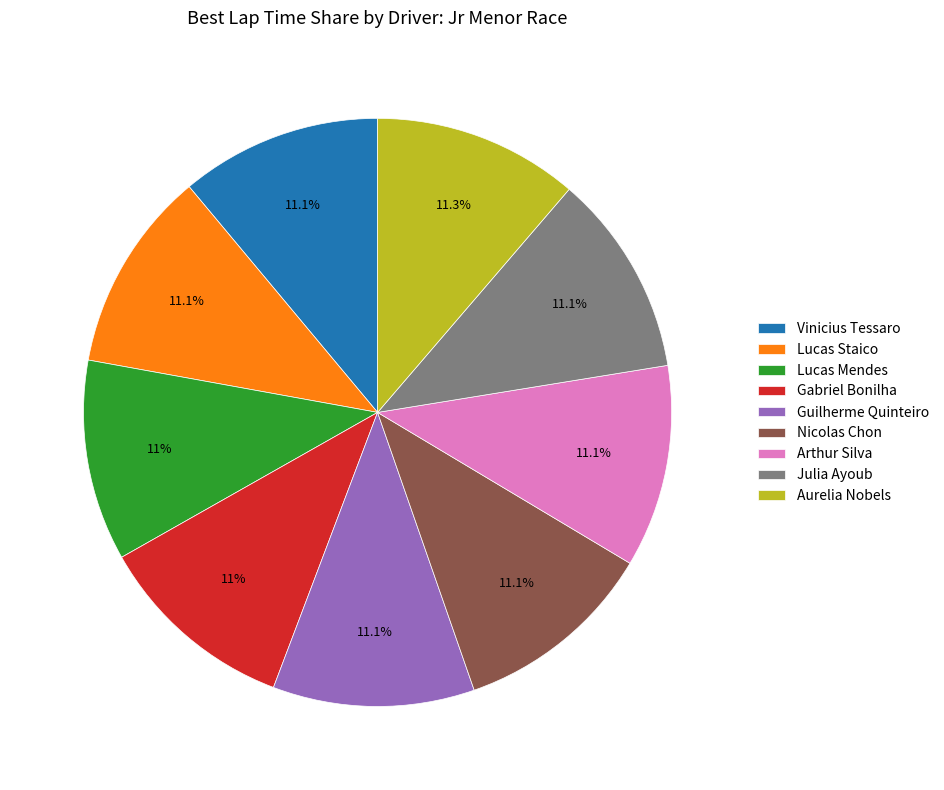

Combined, do Lucas Staico and Guilherme Quinteiro account for over 50%?

No